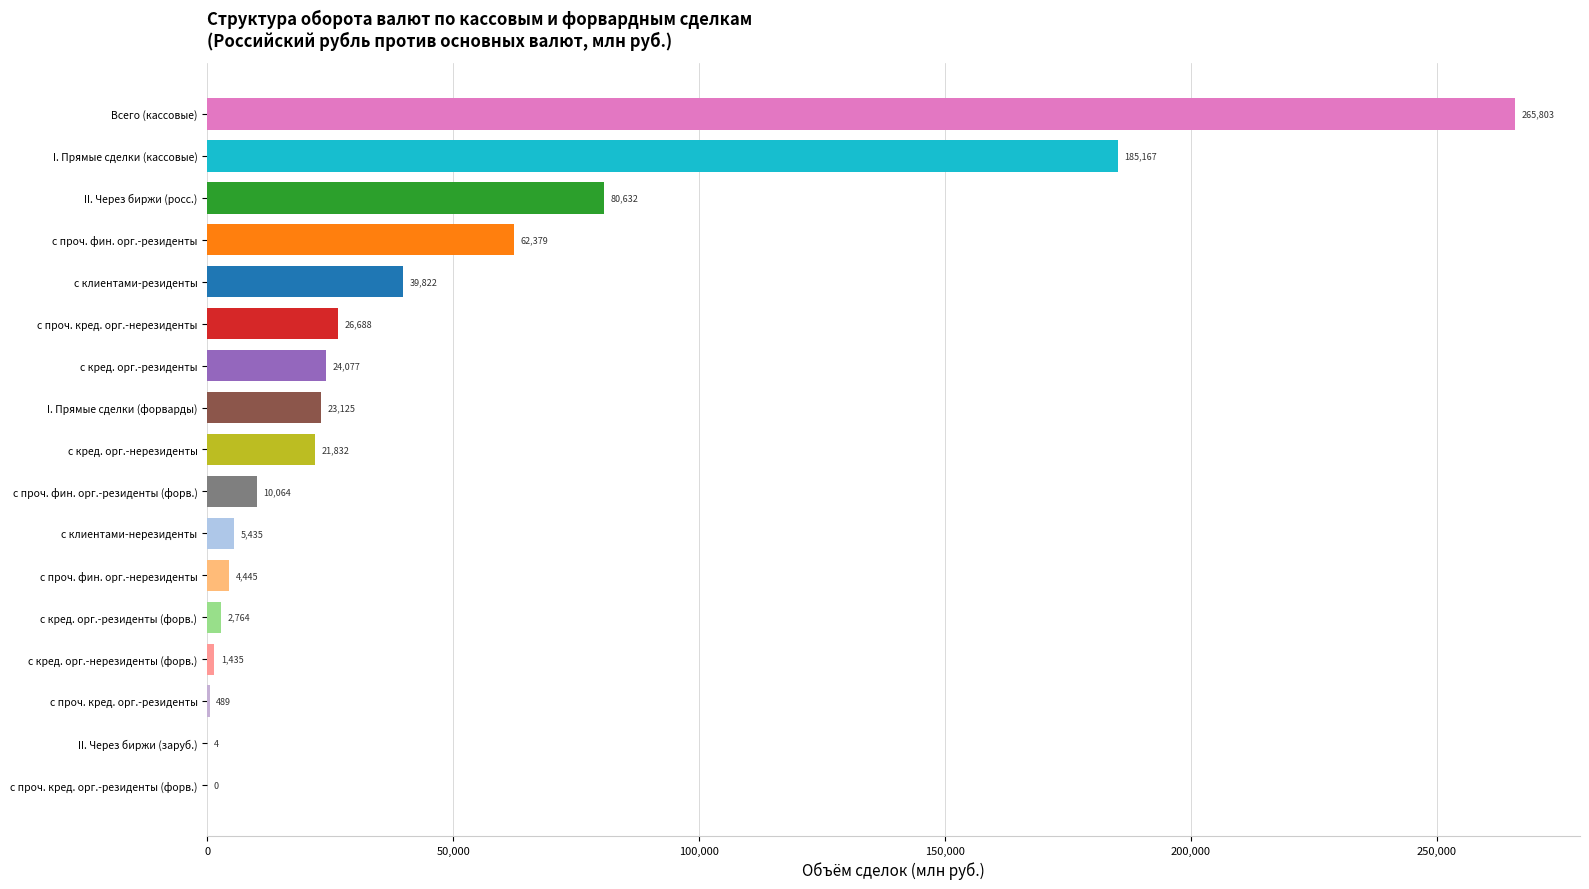

Which has a higher value, с кред. орг.-резиденты or I. Прямые сделки (кассовые)?

I. Прямые сделки (кассовые)